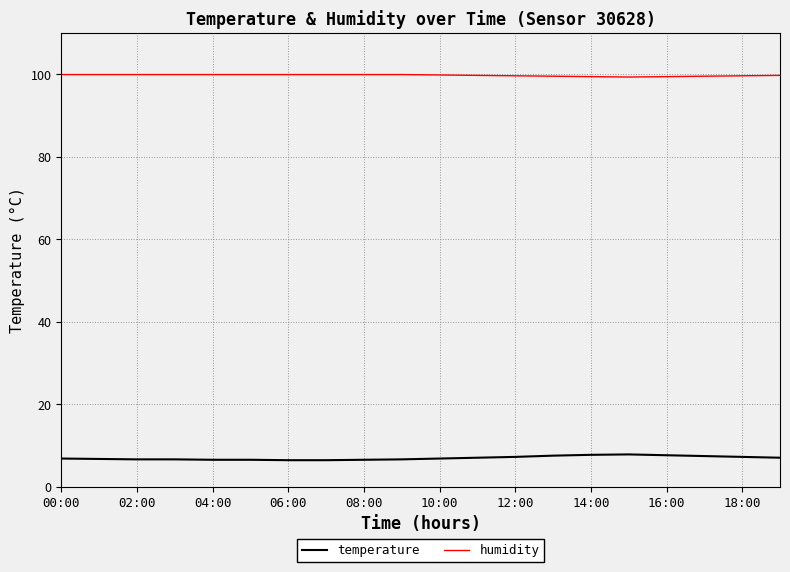

What is the highest value of the temperature series?

7.8